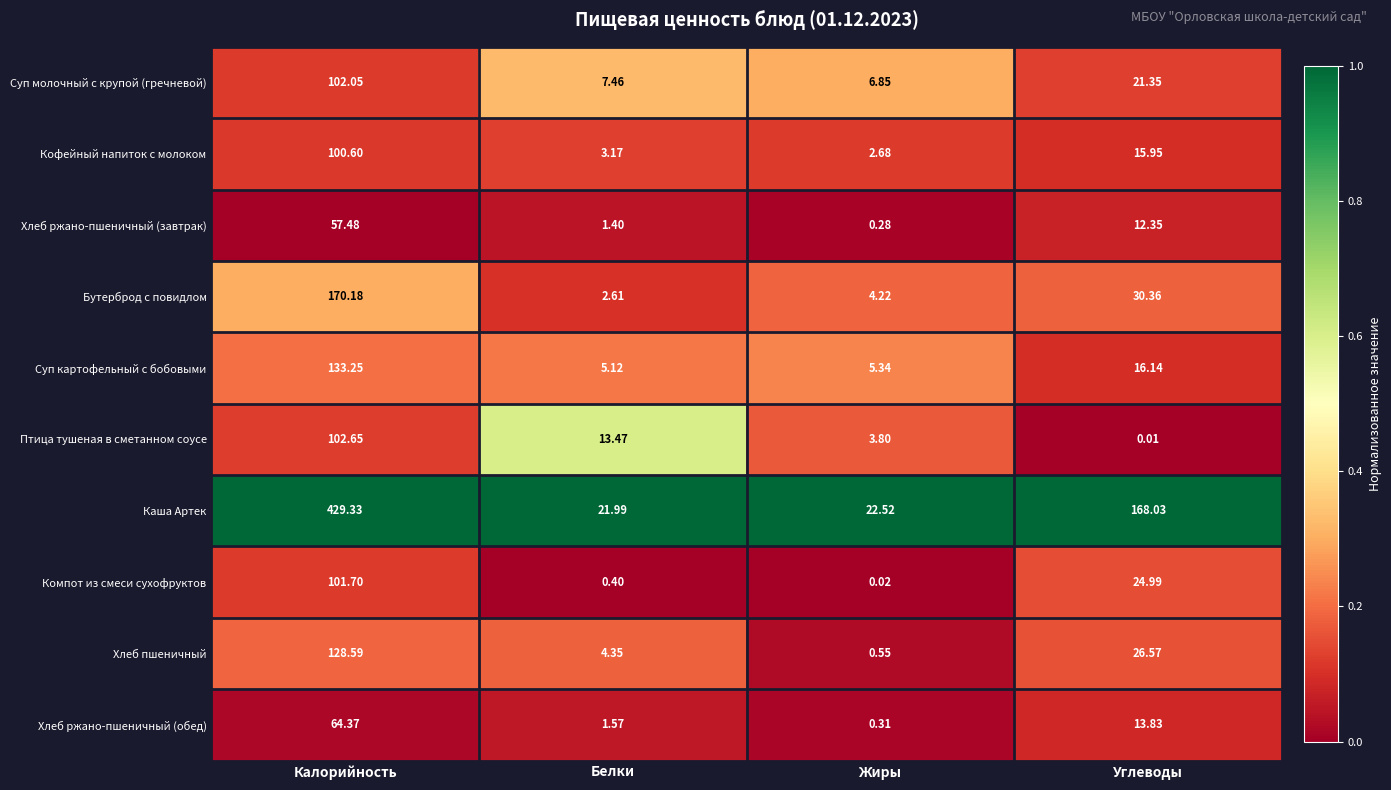

What is the total value across all series at Жиры?

46.6